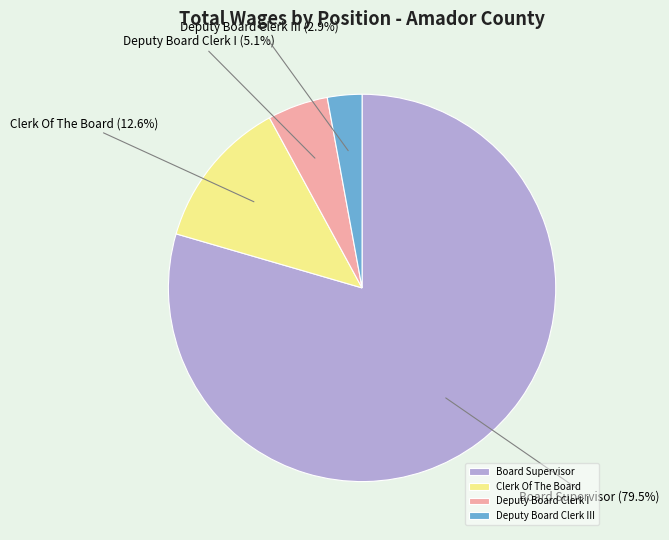

How many slices are in this pie chart?

4